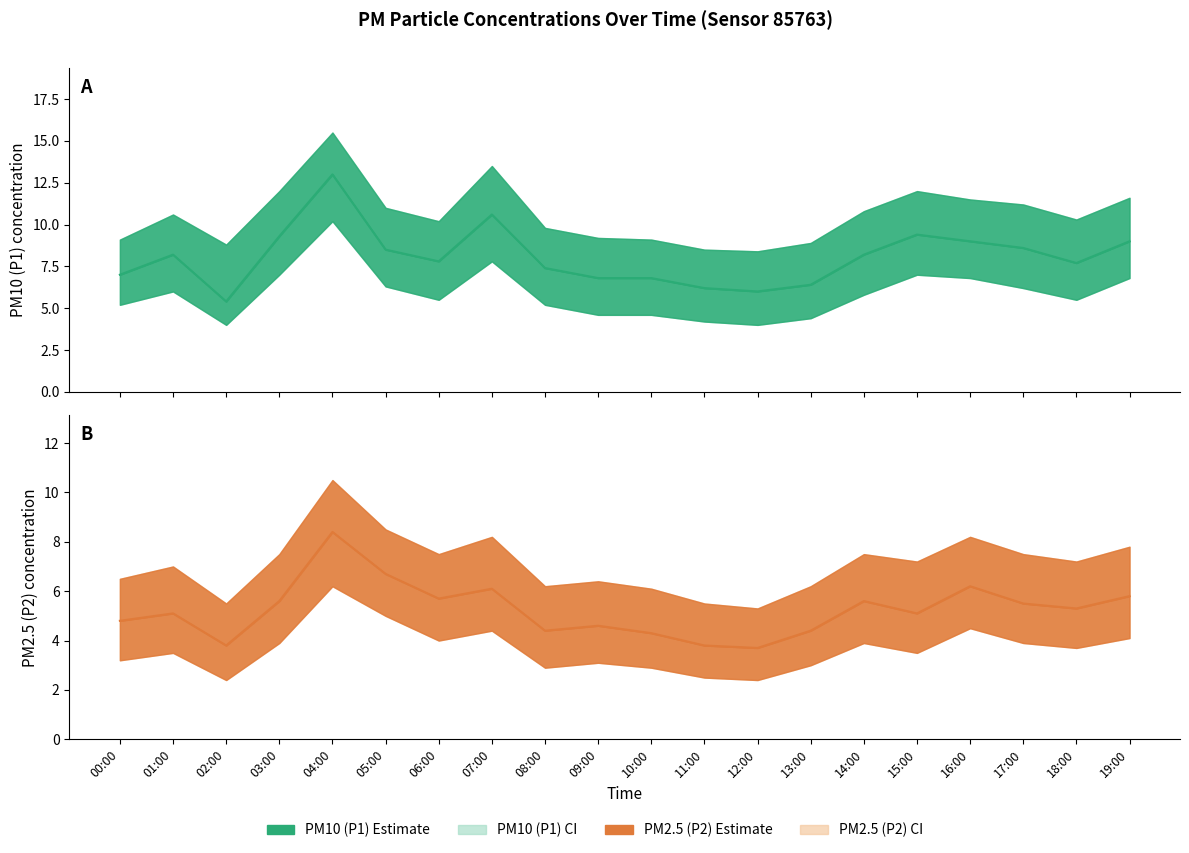

What is the difference between the P2_lower values at 06:00 and 19:00?

0.1